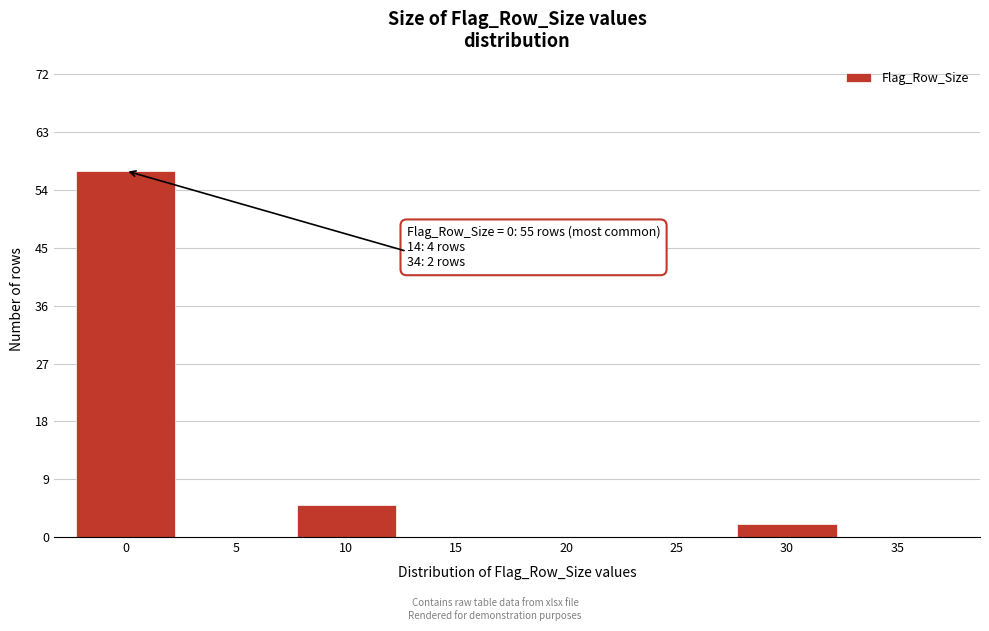

Reading left to right, transcribe all the data shown in this chart.

0=57	5=0	10=5	15=0	20=0	25=0	30=2	35=0